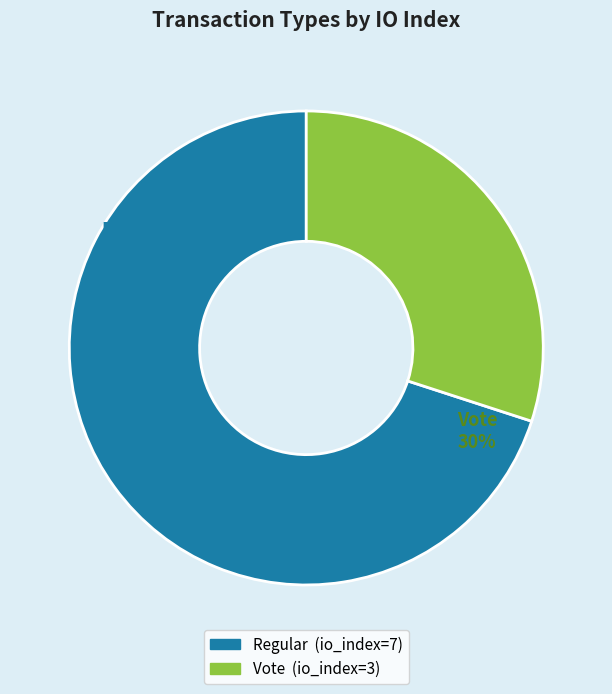

The Vote (io_index=3) slice represents 30% of the pie. True or false?

True